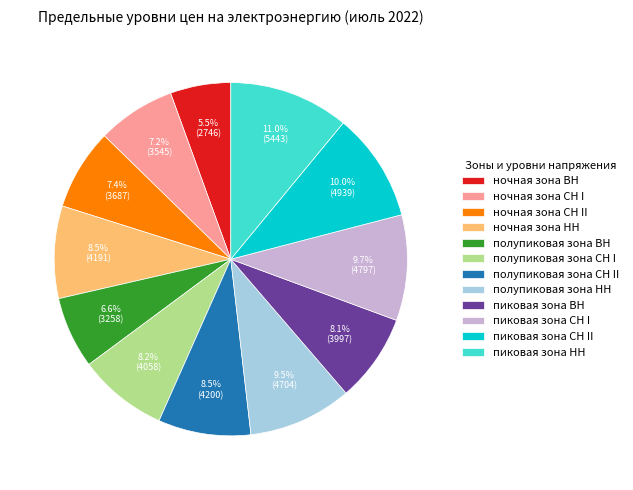

To the nearest percent, what is the combined percentage of пиковая зона ВН and ночная зона ВН?

14%